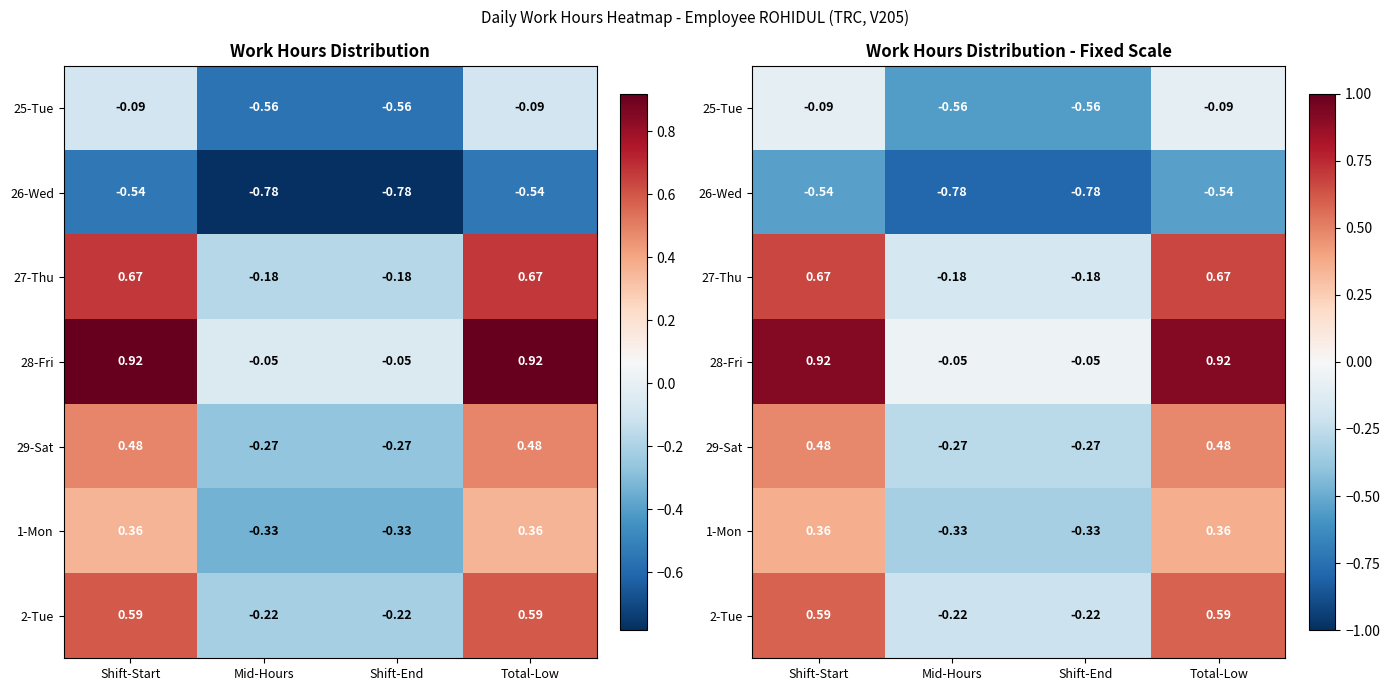

Is it true that 27-Thu equals 0.4 at Shift-Start?

False